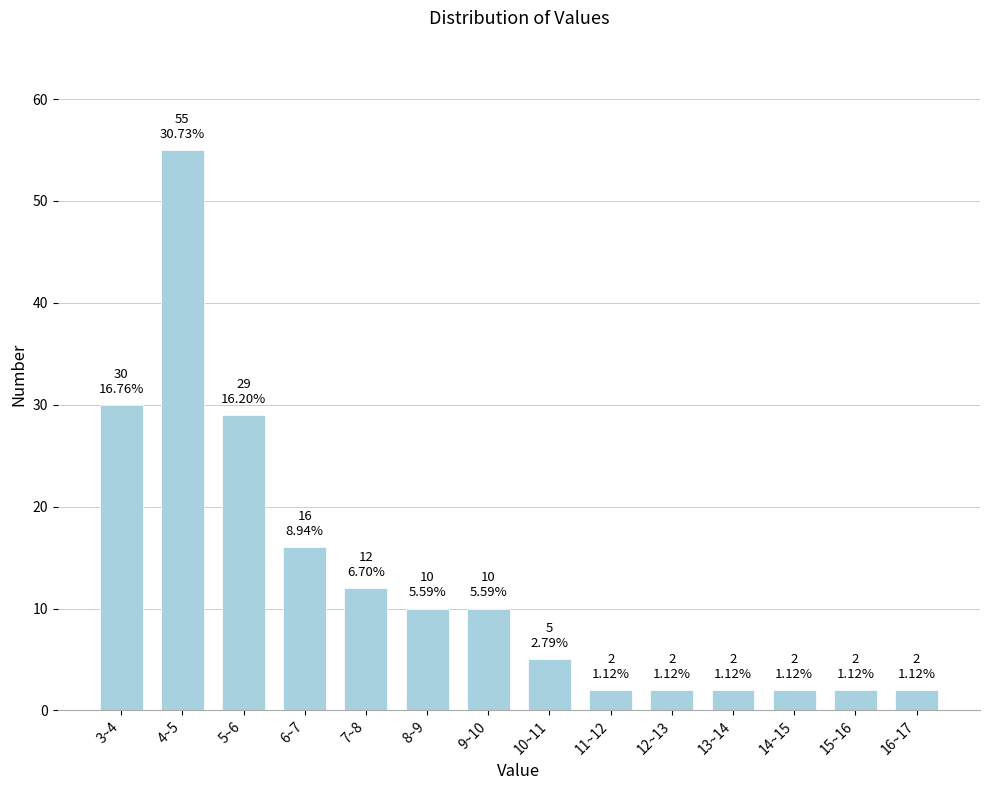

Reading right to left, what are all the values shown in this chart?

16~17=2	15~16=2	14~15=2	13~14=2	12~13=2	11~12=2	10~11=5	9~10=10	8~9=10	7~8=12	6~7=16	5~6=29	4~5=55	3~4=30